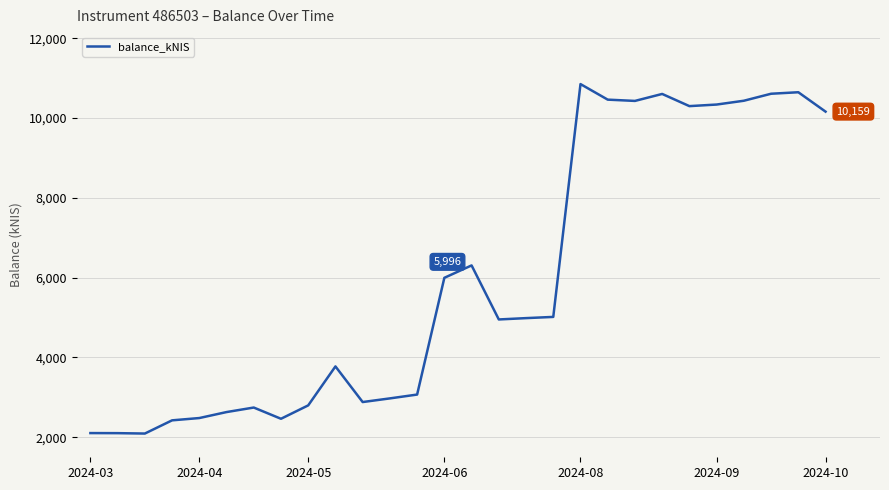

How many values are below 4986?

14